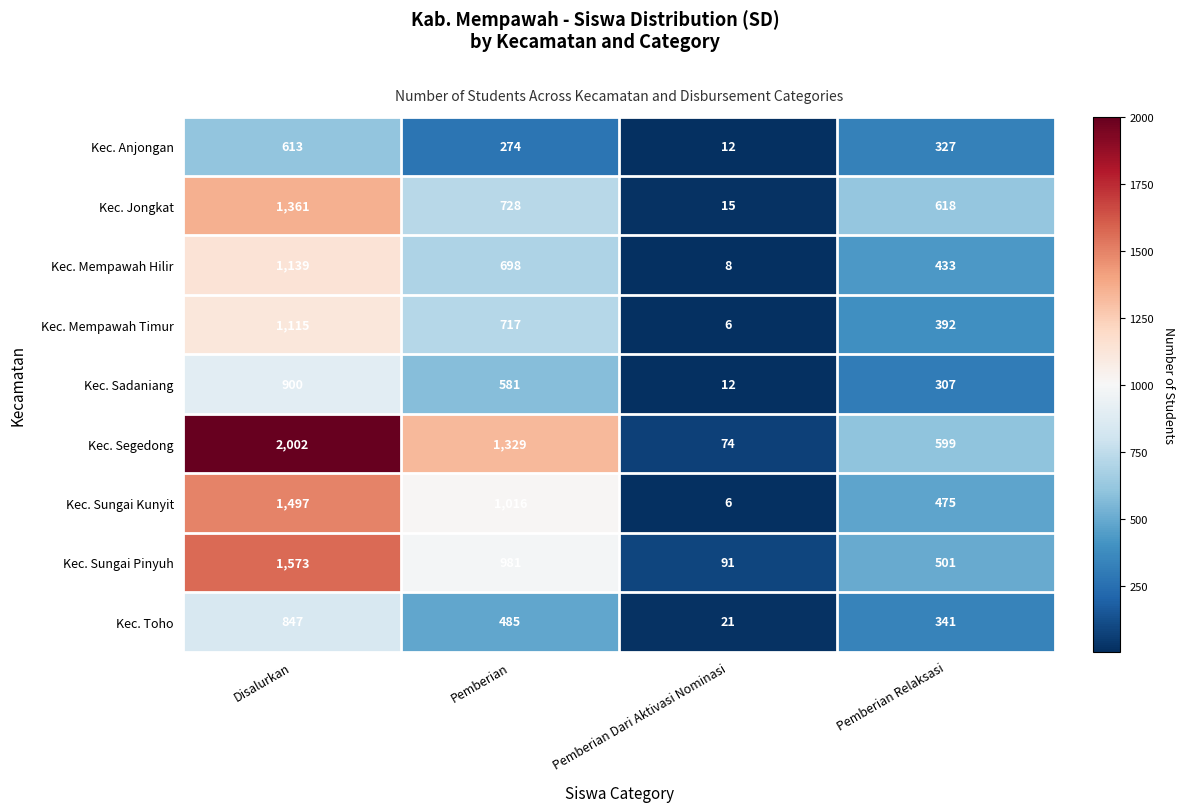

What is the spread (max minus min) of values at Pemberian Relaksasi?

311